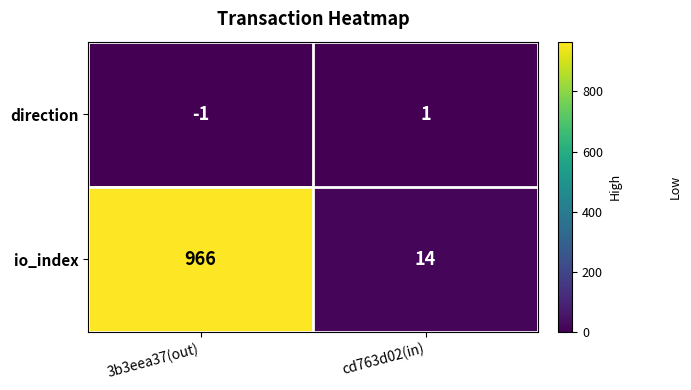

Which series has the largest range (max minus min)?

io_index